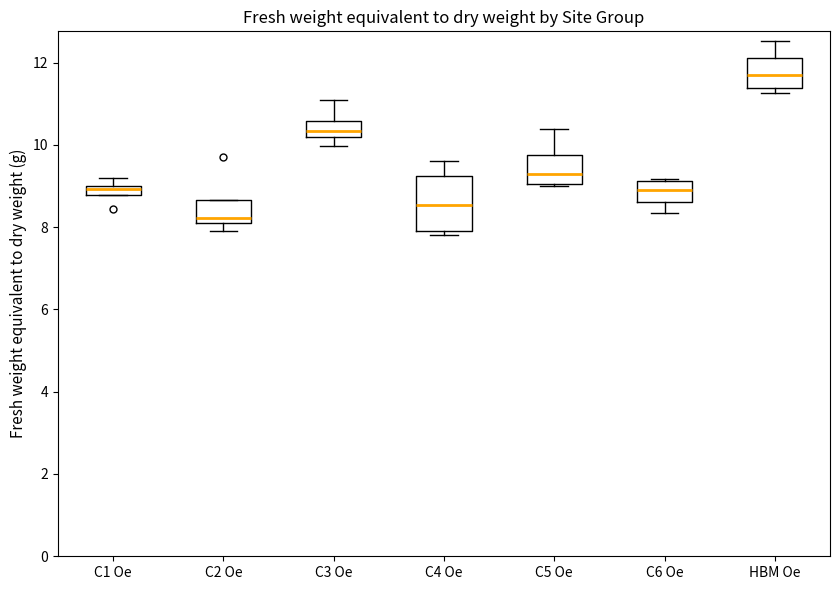

Which box has the highest median line?

HBM Oe